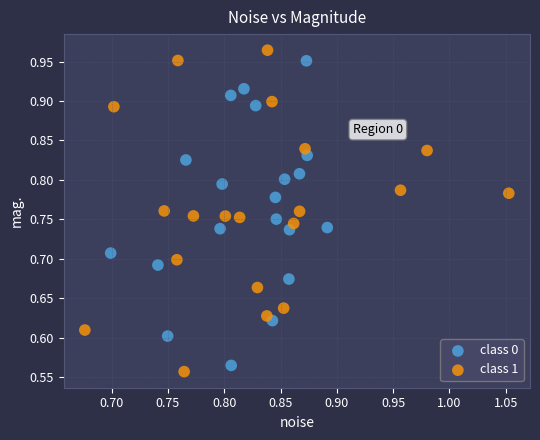

Which series has the widest spread of Y values?

class 1